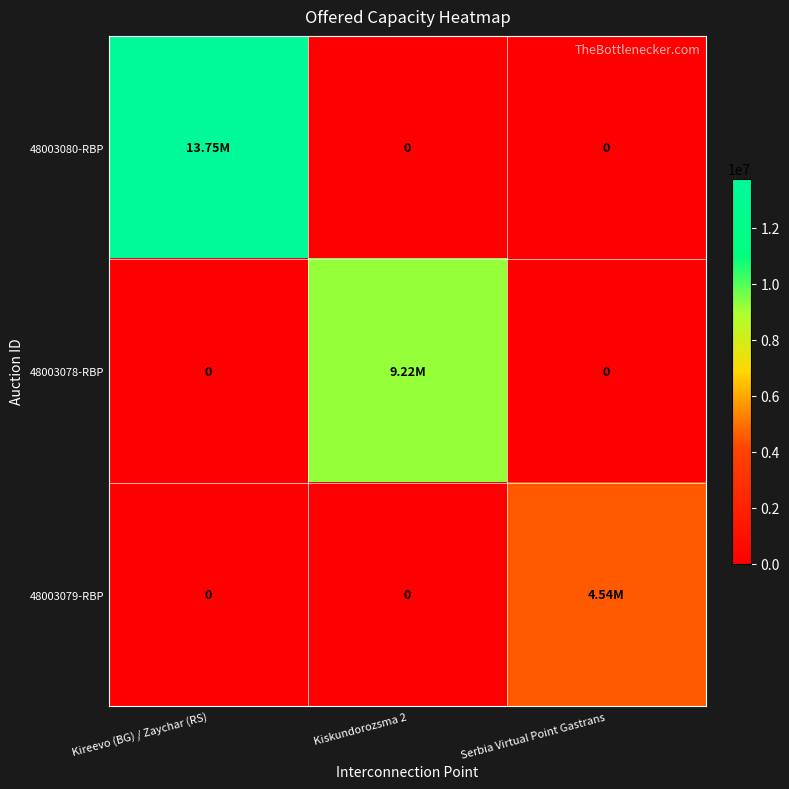

At how many categories does at least one series exceed 7363877?

2